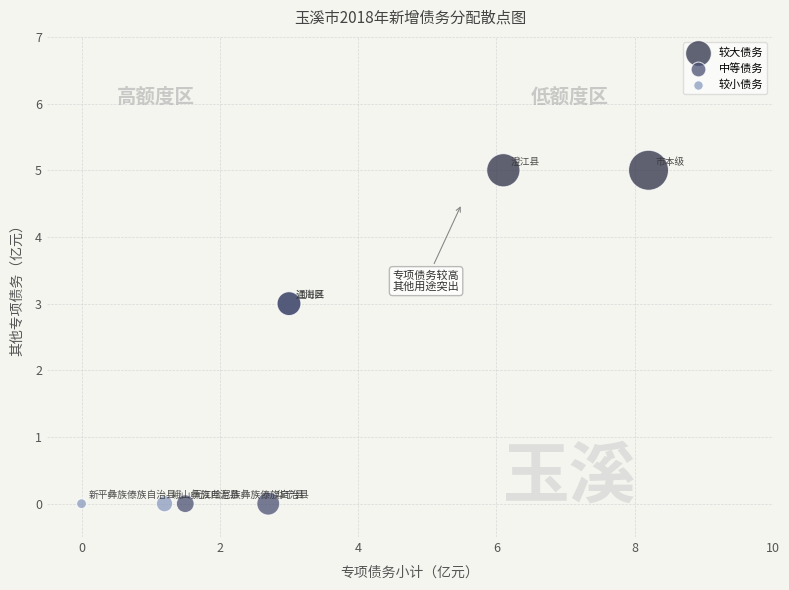

What are all the series names shown in the legend?

较大债务, 中等债务, 较小债务